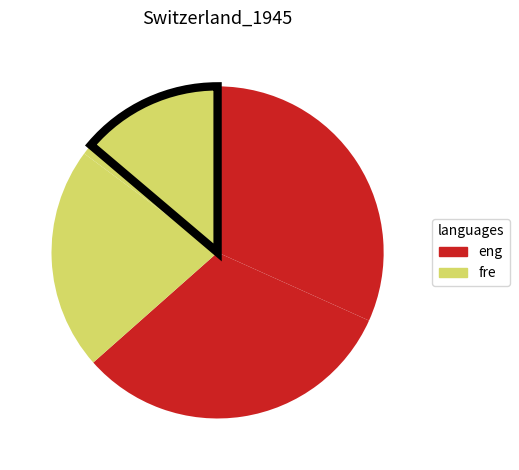

How many slices are in this pie chart?

5